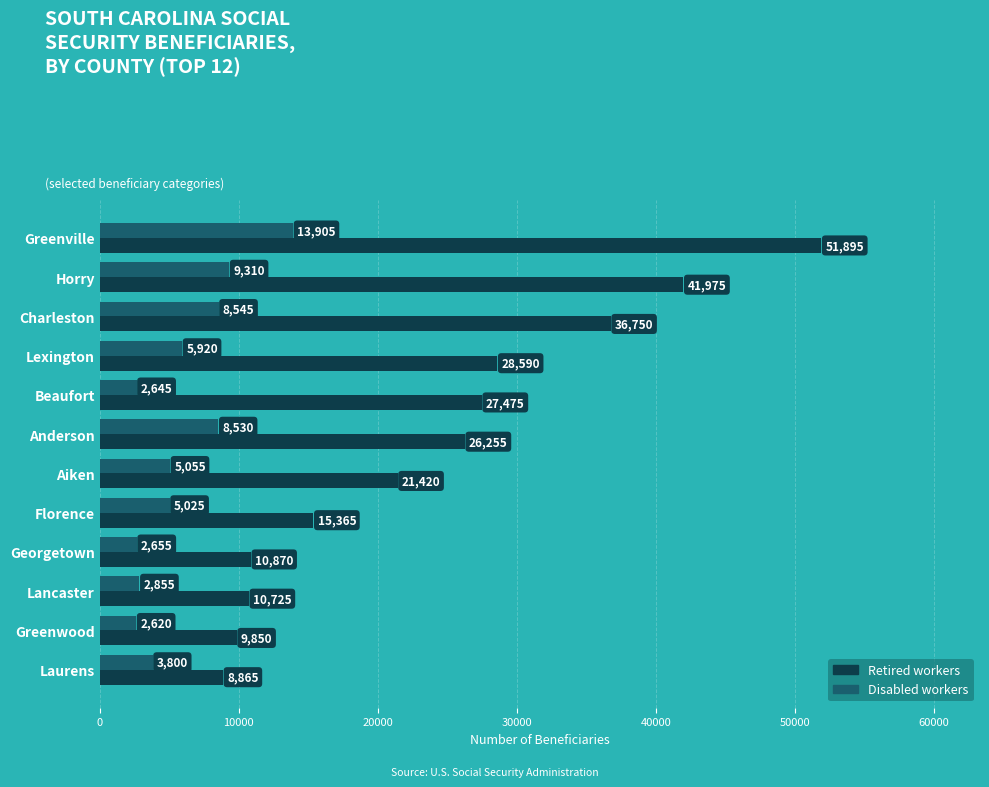

What is the highest value of the Retired workers series?

51895